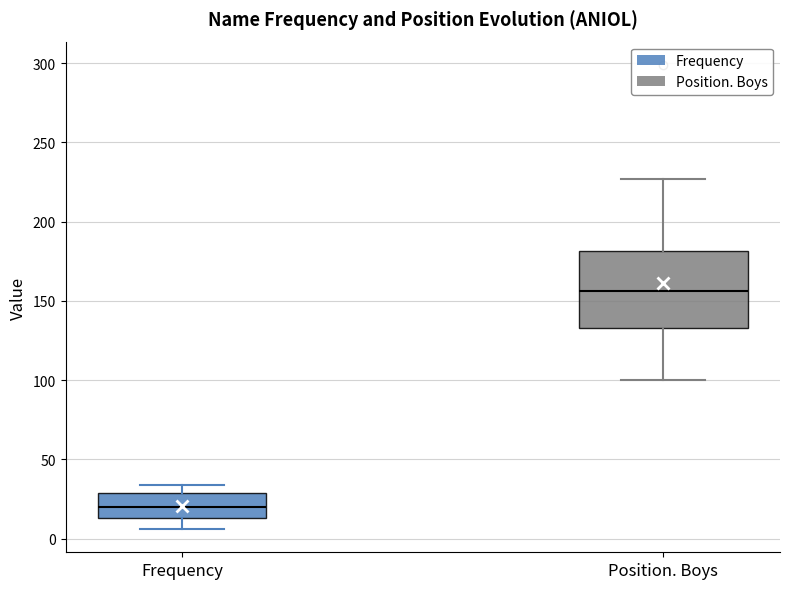

Where does the upper whisker of the box for Position. Boys end on the y-axis? The values are not printed on the chart, so give them approximately, as read against the axis.

225